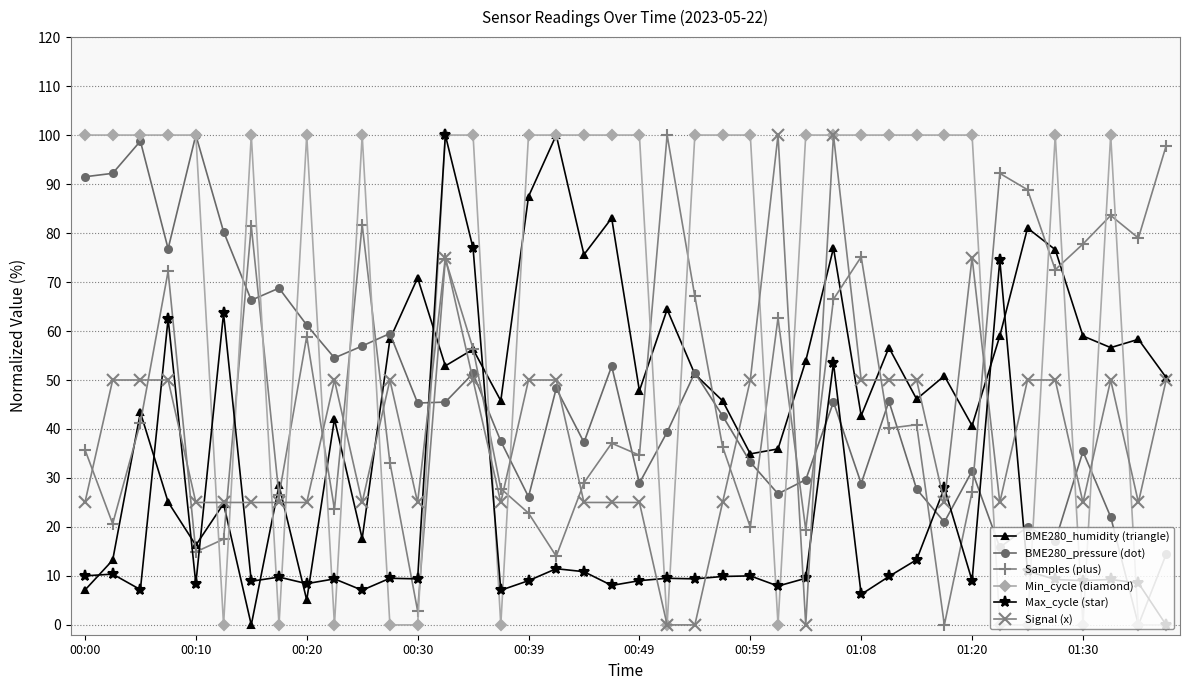

How many values in the Signal (x) series are below 50?

20